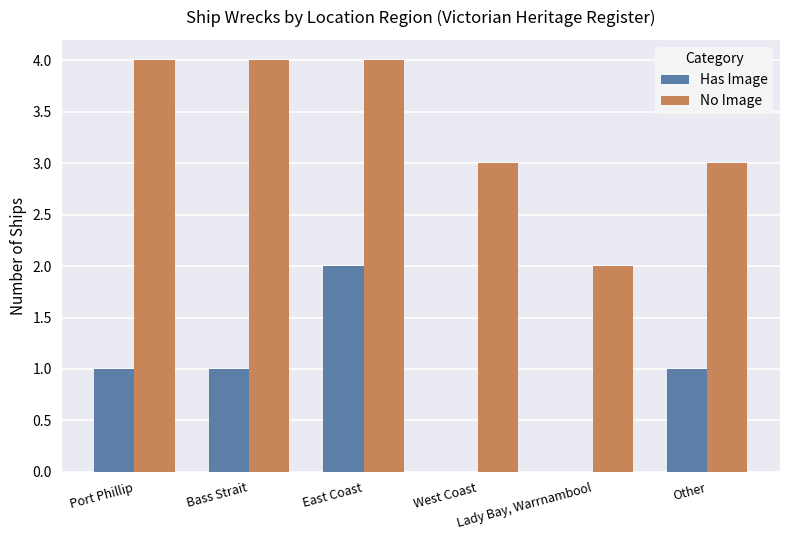

Does the chart contain stacked bars?

No